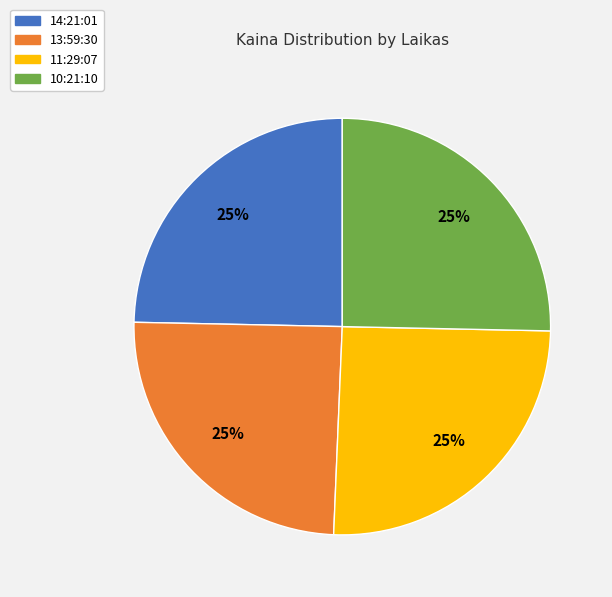

True or false: 13:59:30 accounts for 30% of the total.

False